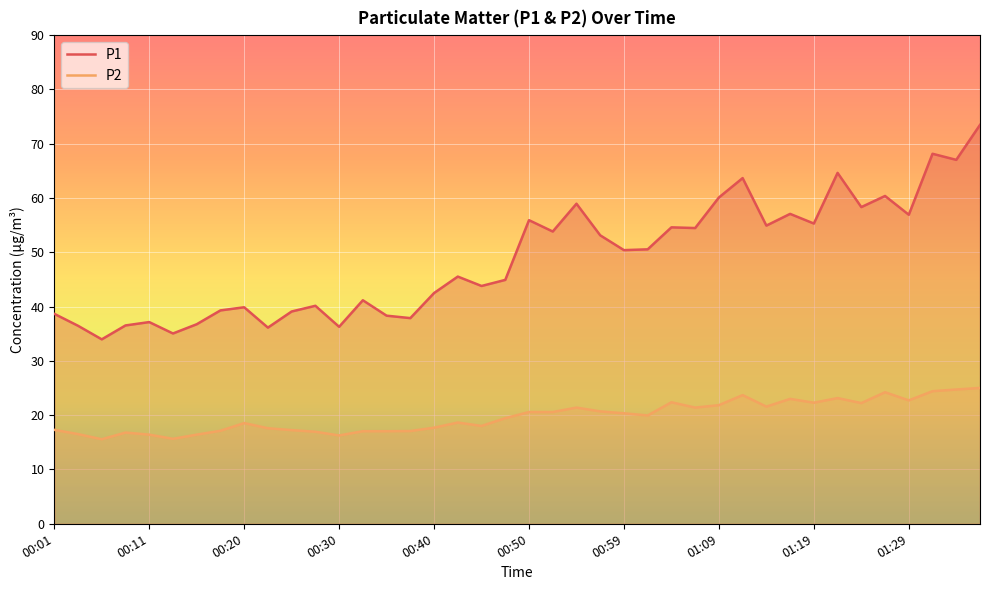

Is it true that P2 equals 16.3 at 00:30?

True